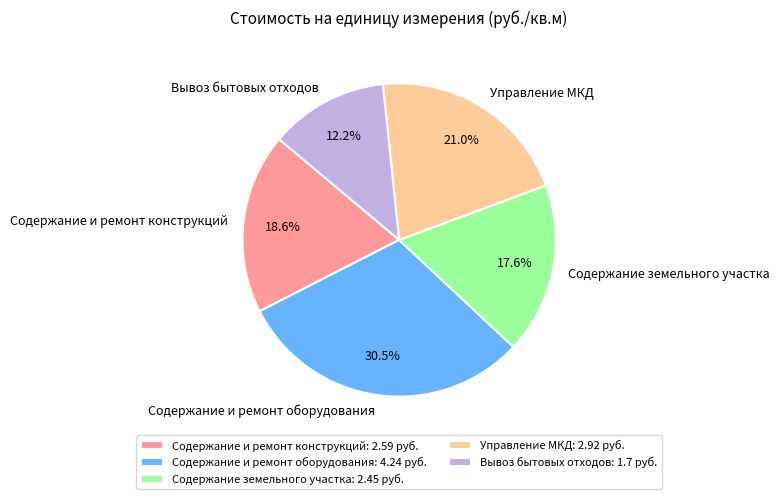

How many slices are in this pie chart?

5